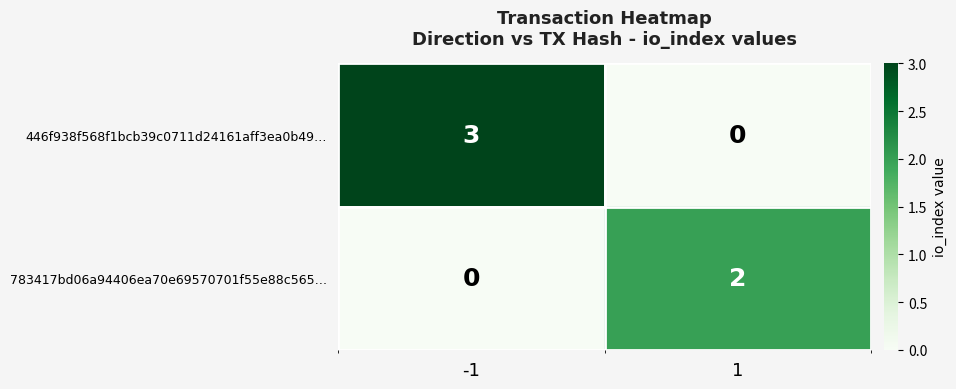

What is the difference between the highest and lowest values at 1?

2